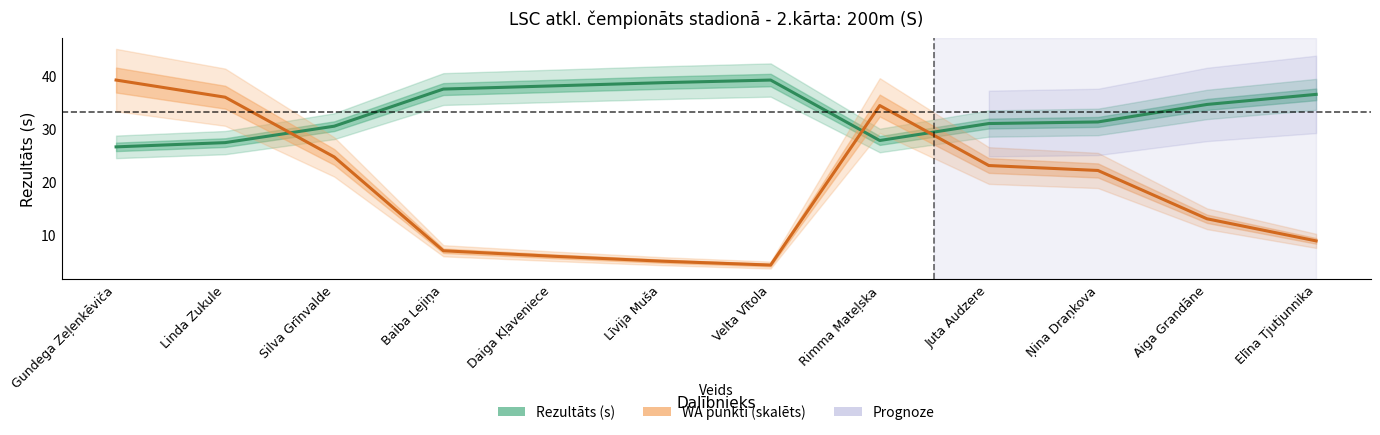

At Gundega Zeļenkēviča, list the series in order from smallest to largest.

Rezultāts (s), WA punkti (skalēts)